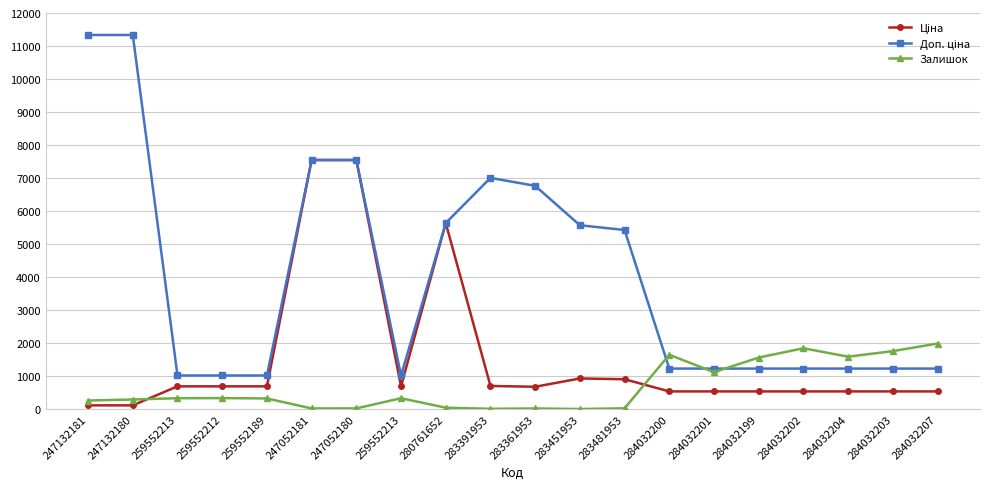

What is the highest value of the Ціна series?

7545.9